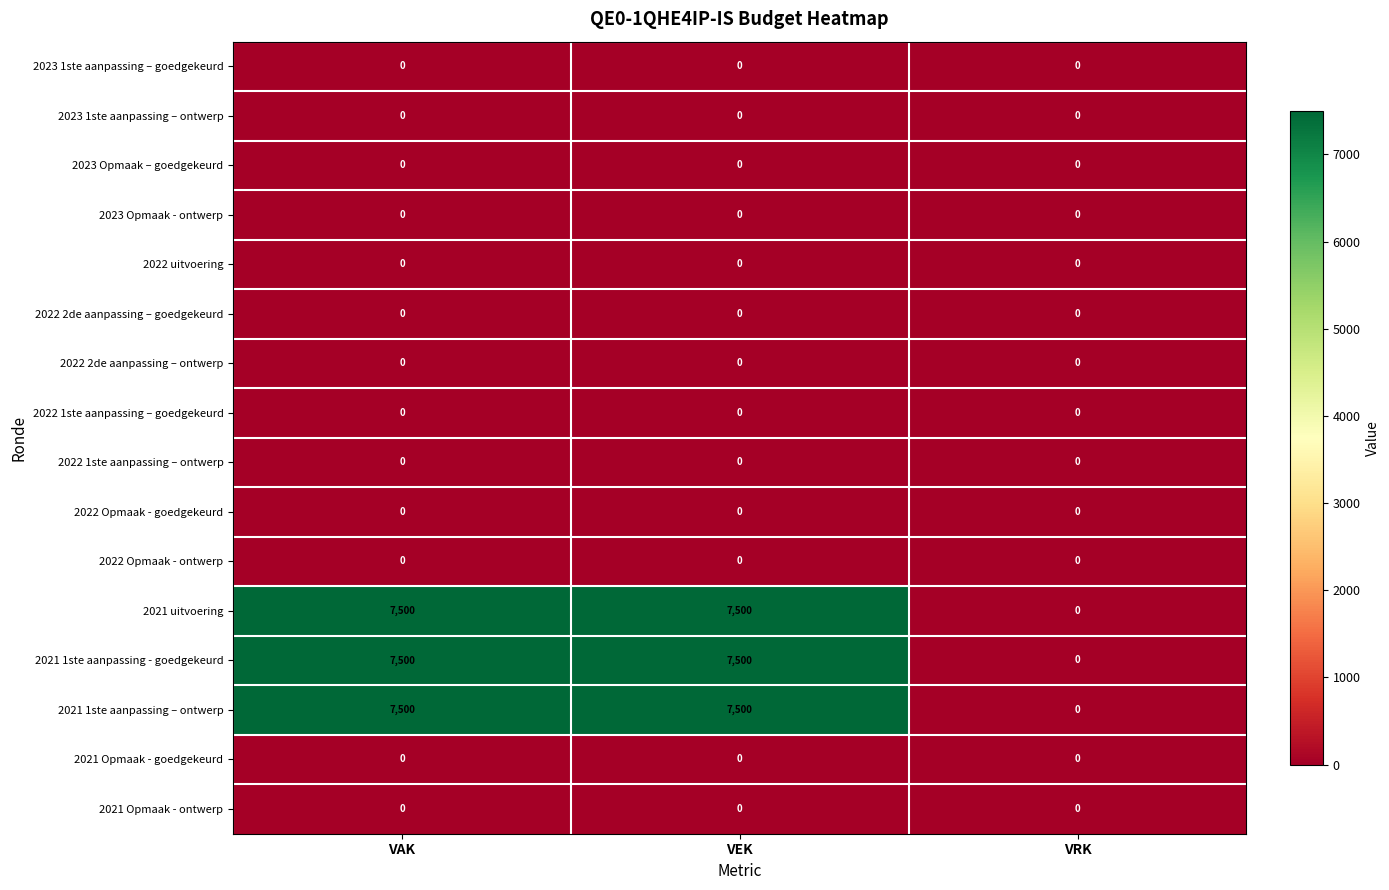

The value of 2021 uitvoering at VAK is 11765. True or false?

False